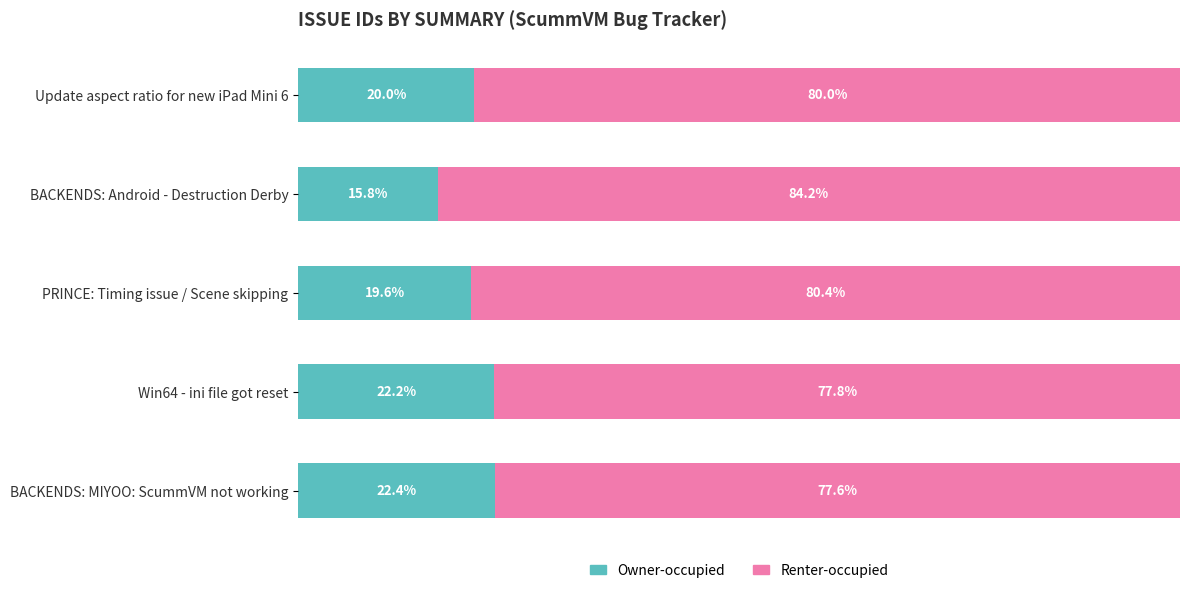

What are all the series names shown in the legend?

Owner-occupied, Renter-occupied